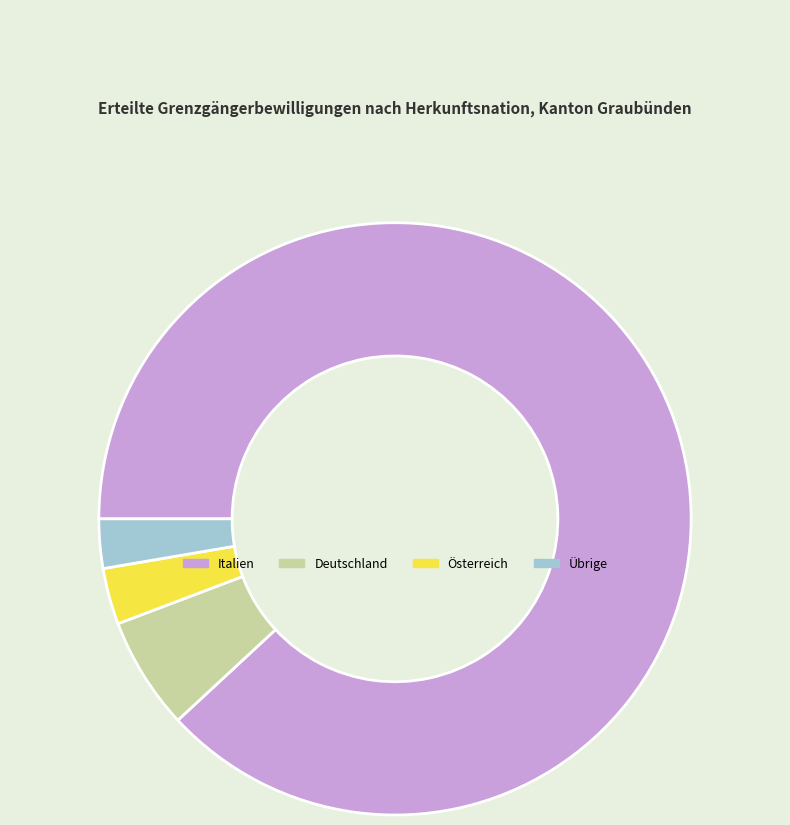

Between Italien and Übrige, which is larger?

Italien